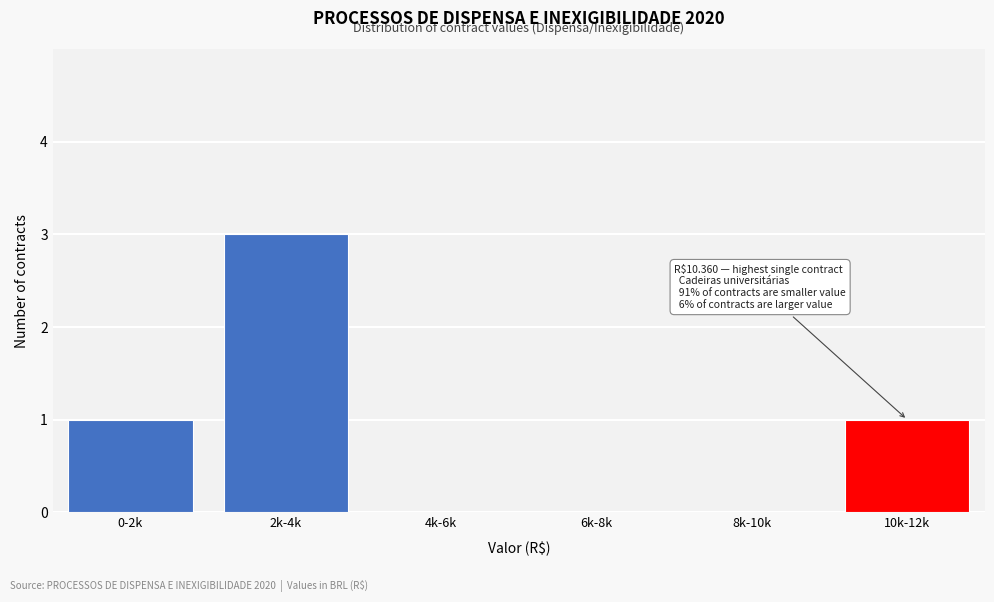

Reading left to right, transcribe all the data shown in this chart.

0-2k=1	2k-4k=3	4k-6k=0	6k-8k=0	8k-10k=0	10k-12k=1